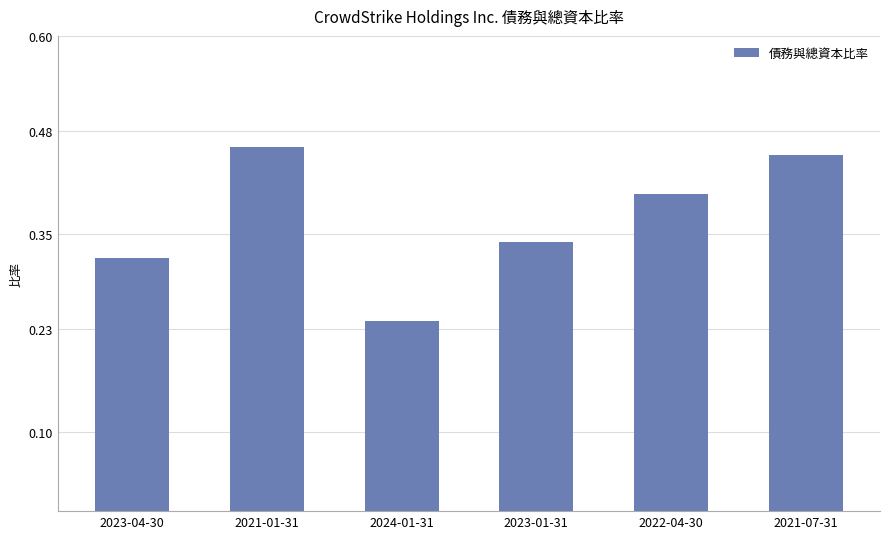

Rank the categories by value from lowest to highest.

2024-01-31, 2023-04-30, 2023-01-31, 2022-04-30, 2021-07-31, 2021-01-31